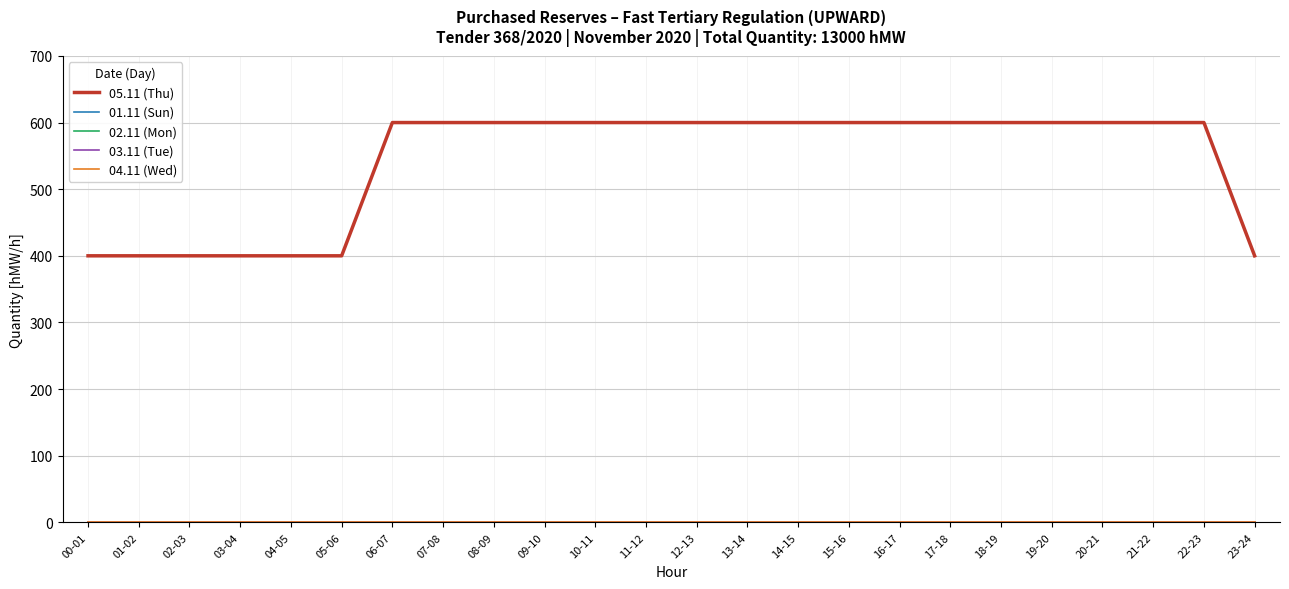

True or false: 03.11 (Tue) and 05.11 (Thu) cross at least once.

False